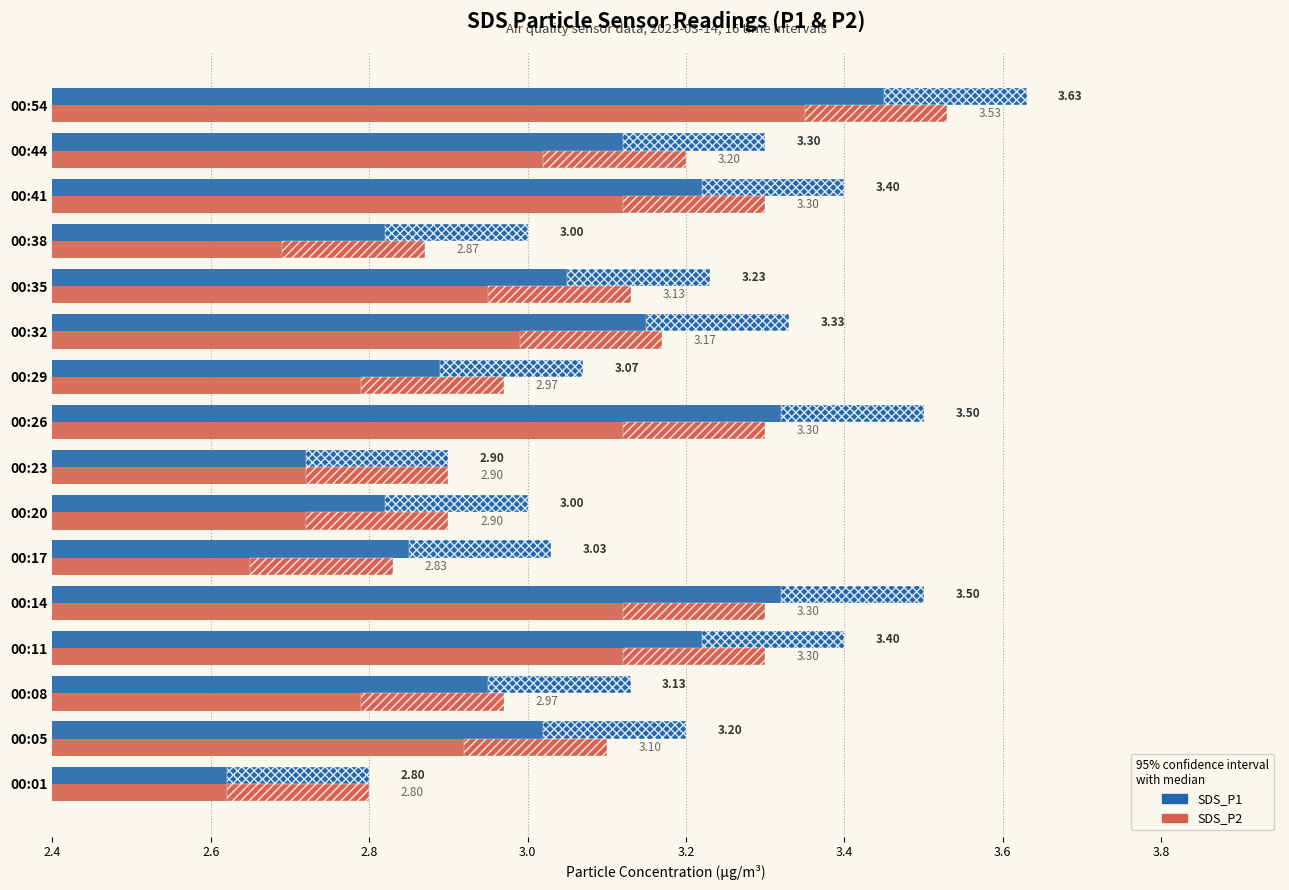

What is the value of the SDS_P1 bar at the 10th from the left?

3.1